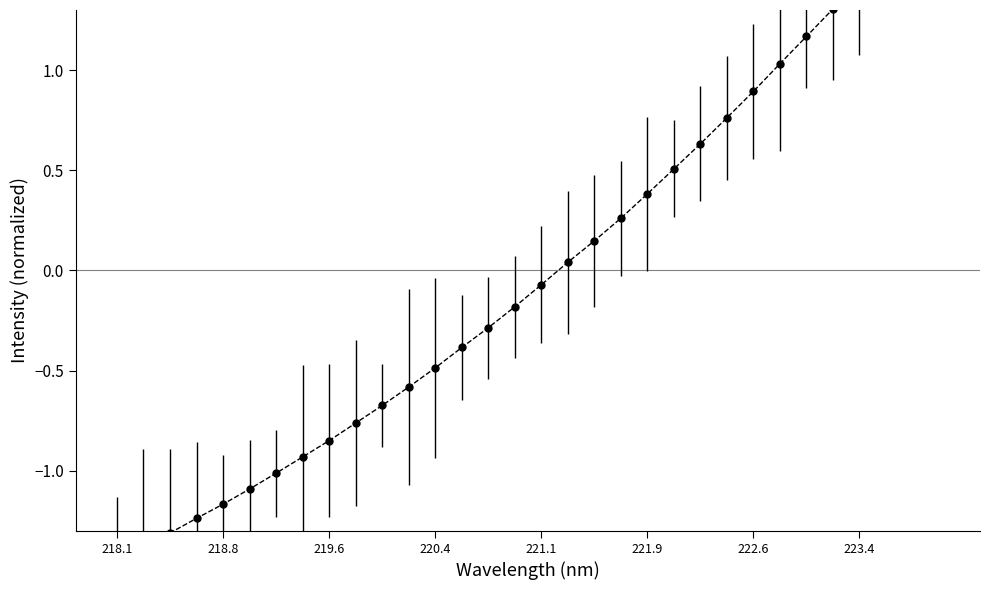

Between 221.8812 and 220.7354, which is larger?

221.8812